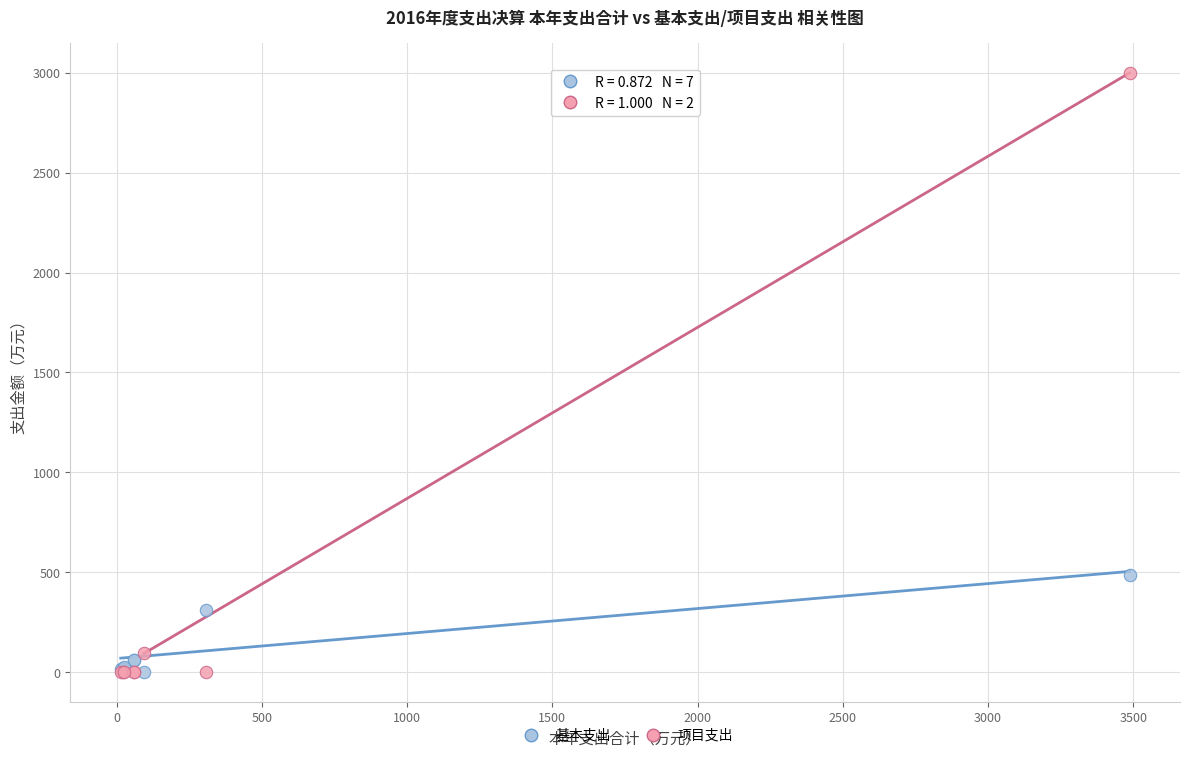

In the 基本支出 series, what Y value is closest to 244?

309